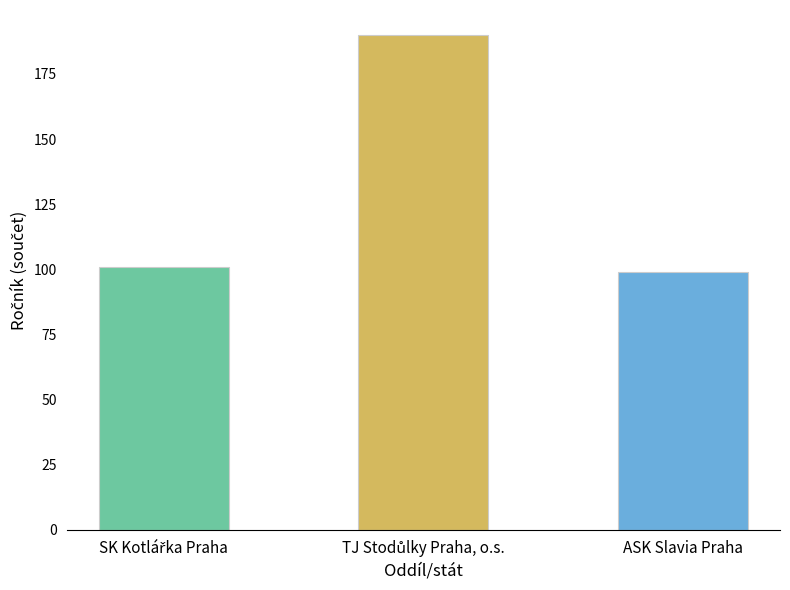

Reading left to right, extract all data points from this chart.

101	190	99